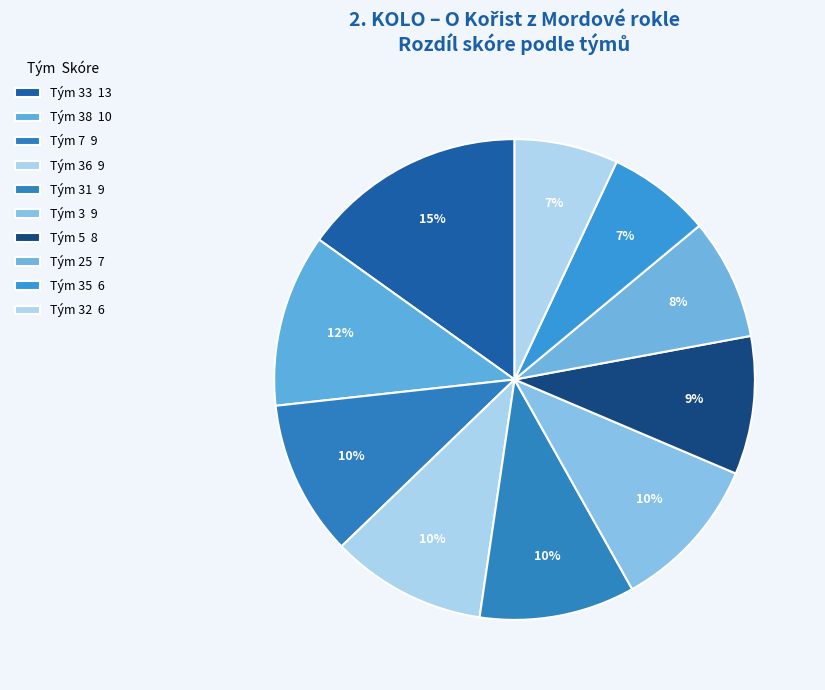

How many slices are in this pie chart?

10